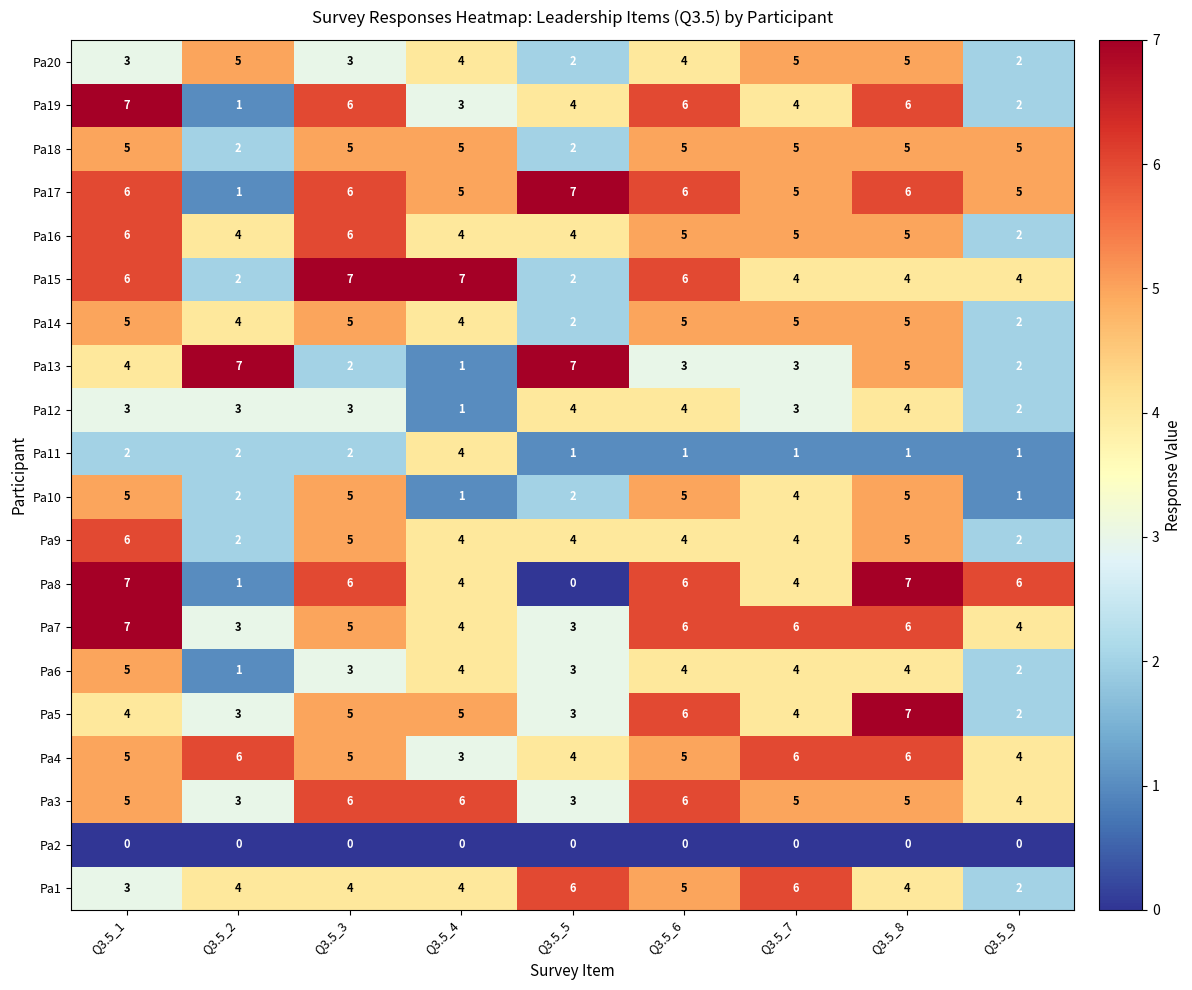

What is the difference between the highest and lowest values at Q3.5_4?

7